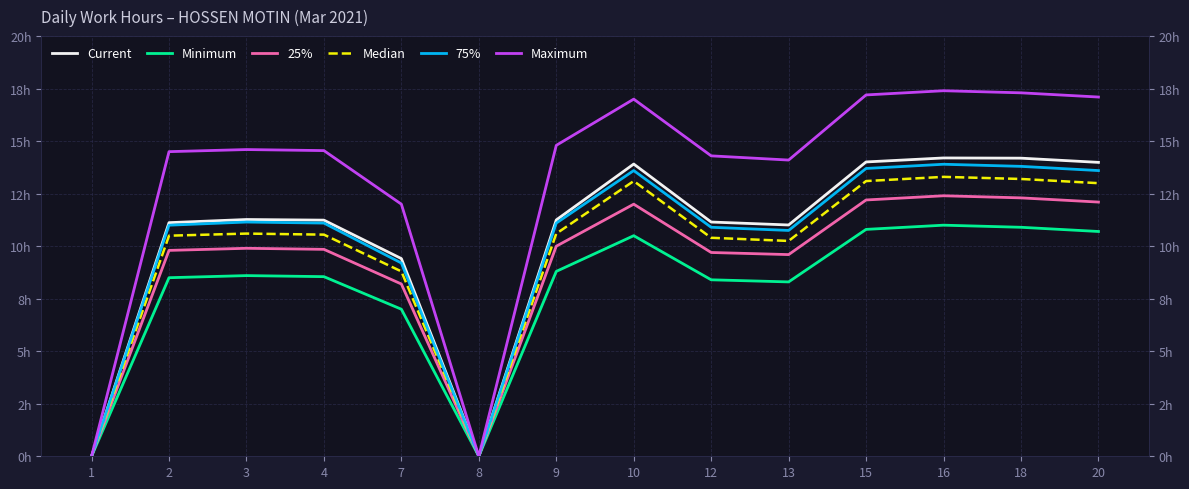

Reading left to right, transcribe all the data shown in this chart.

Current: 0.0	11.1	11.3	11.2	9.4	0.0	11.2	13.9	11.2	11.0	14.0	14.2	14.2	14.0
Minimum: 0.0	8.5	8.6	8.6	7.0	0.0	8.8	10.5	8.4	8.3	10.8	11.0	10.9	10.7
25%: 0.0	9.8	9.9	9.8	8.2	0.0	10.0	12.0	9.7	9.6	12.2	12.4	12.3	12.1
Median: 0.0	10.5	10.6	10.6	8.8	0.0	10.6	13.1	10.4	10.2	13.1	13.3	13.2	13.0
75%: 0.0	11.0	11.2	11.1	9.2	0.0	11.1	13.6	10.9	10.8	13.7	13.9	13.8	13.6
Maximum: 0.0	14.5	14.6	14.6	12.0	0.0	14.8	17.0	14.3	14.1	17.2	17.4	17.3	17.1